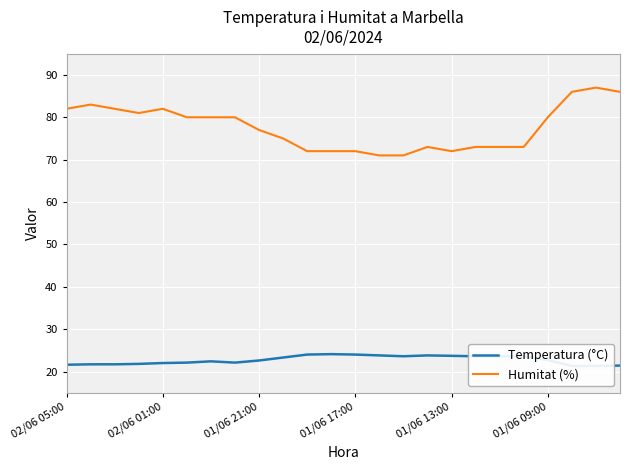

True or false: Humitat (%) and Temperatura (°C) cross at least once.

False